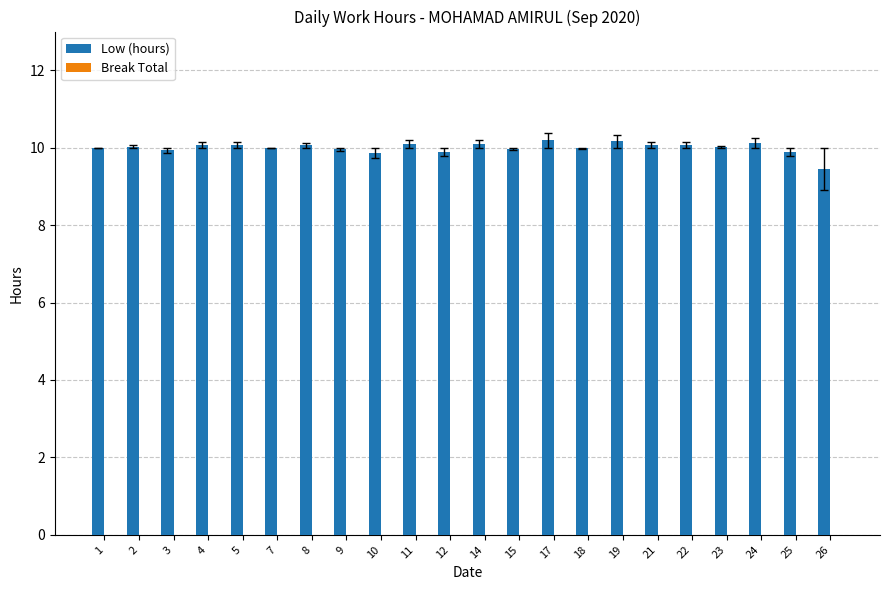

What is the ratio of the value at 26 to the value at 15?

0.9